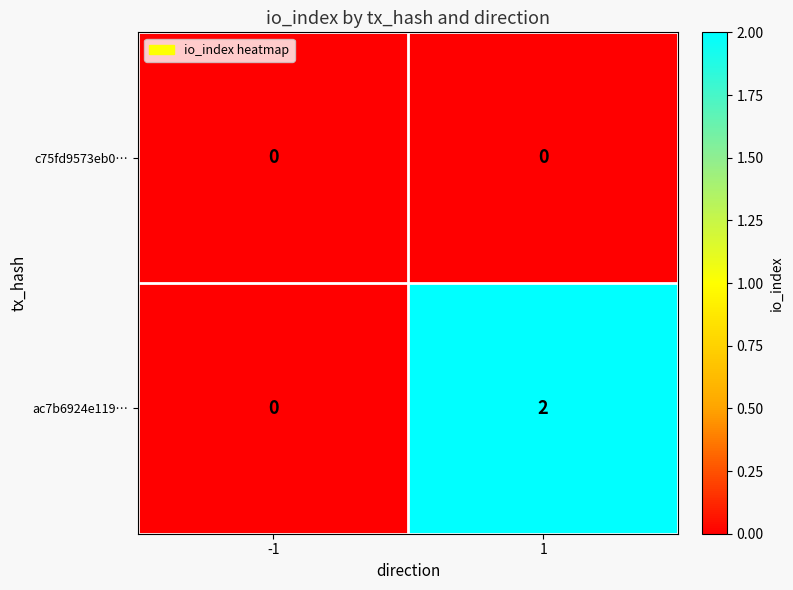

At 1, list the series in order from smallest to largest.

c75fd9573eb0…, ac7b6924e119…